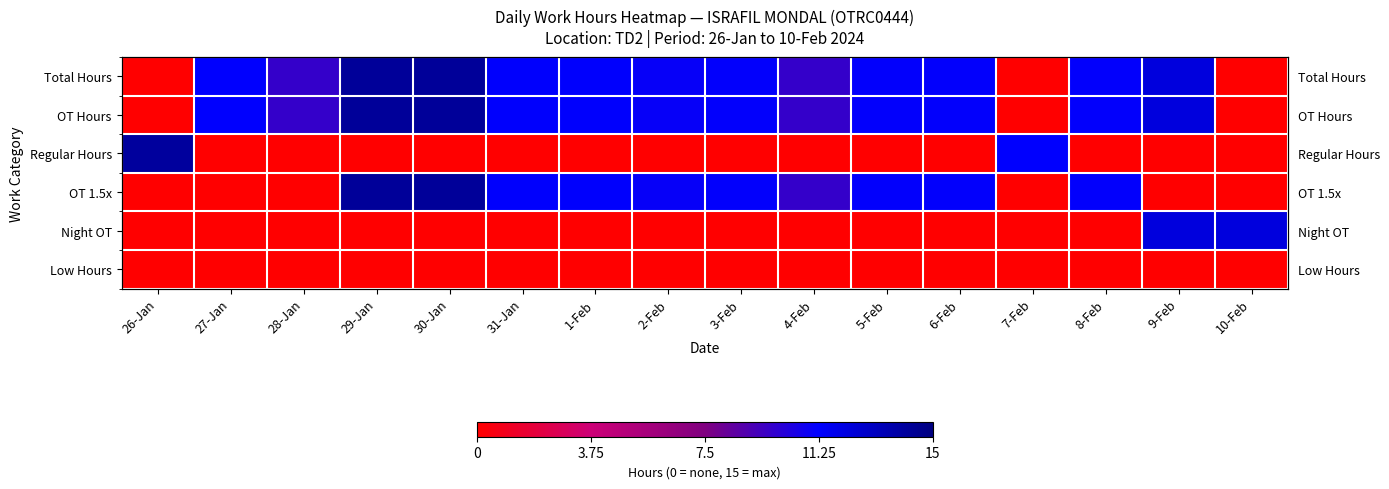

How many series are shown in this chart?

6